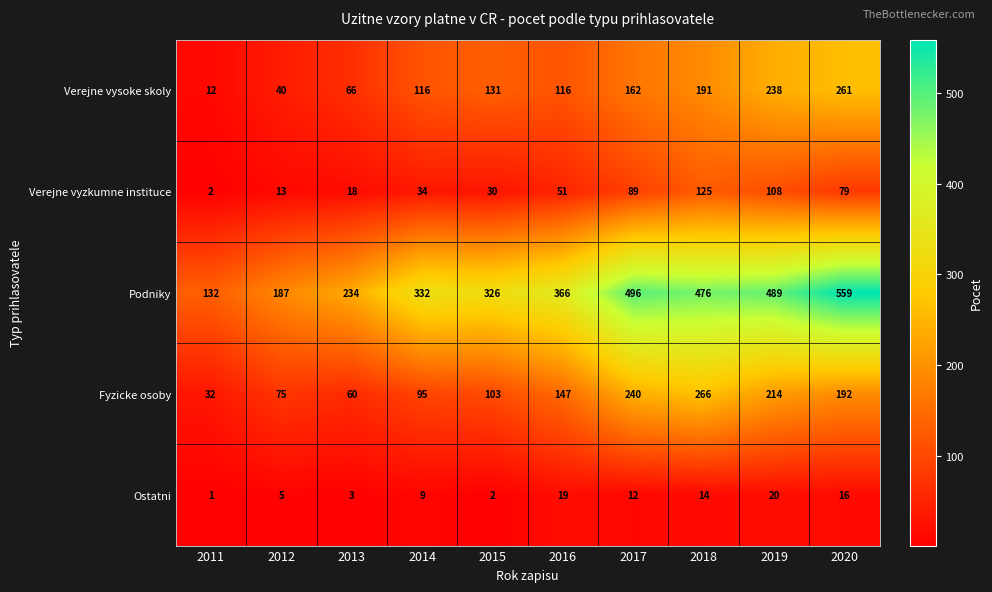

What is the sum of all Ostatni values?

101